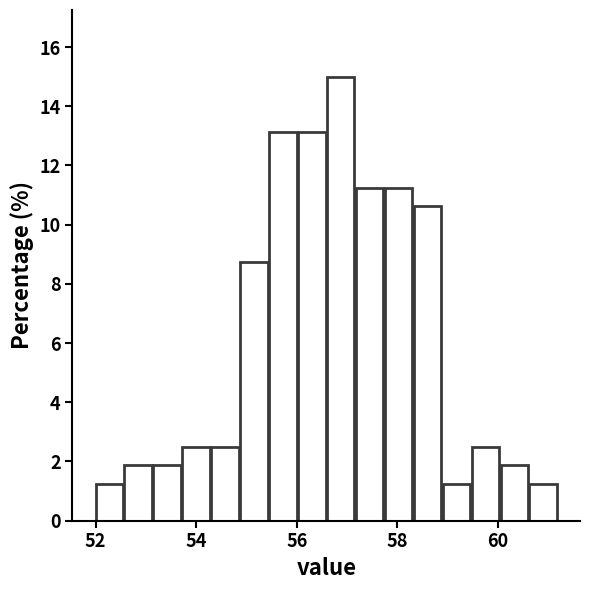

Around what value on the x-axis is the tallest bar? Give the approximate position of its centre, as read against the axis.

56.8